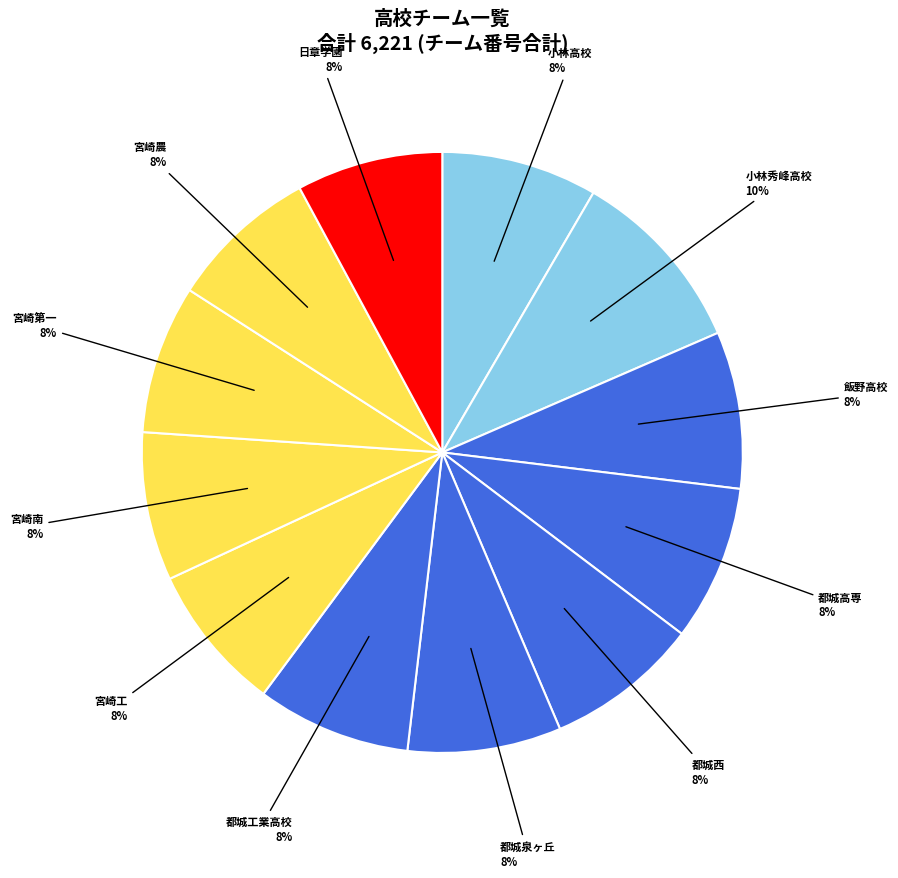

How many slices are in this pie chart?

12